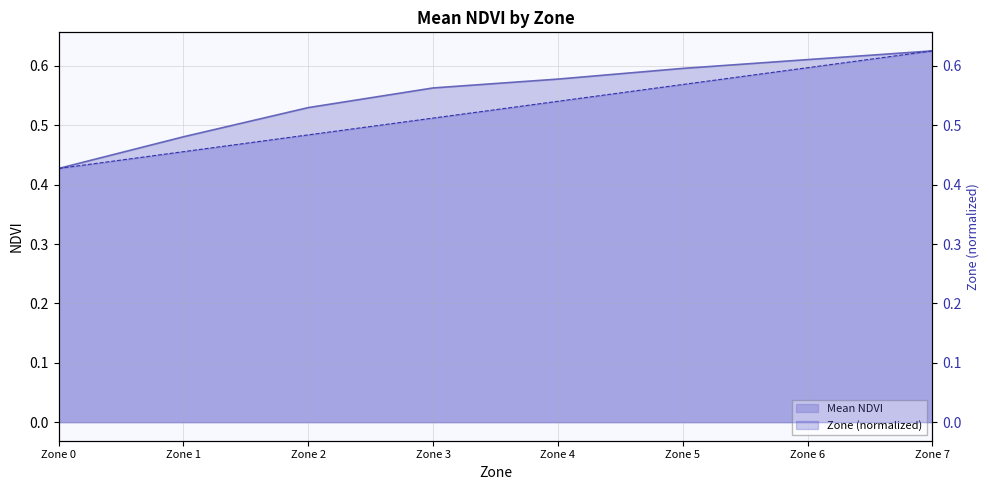

What is the average value of the Mean NDVI series?

0.6